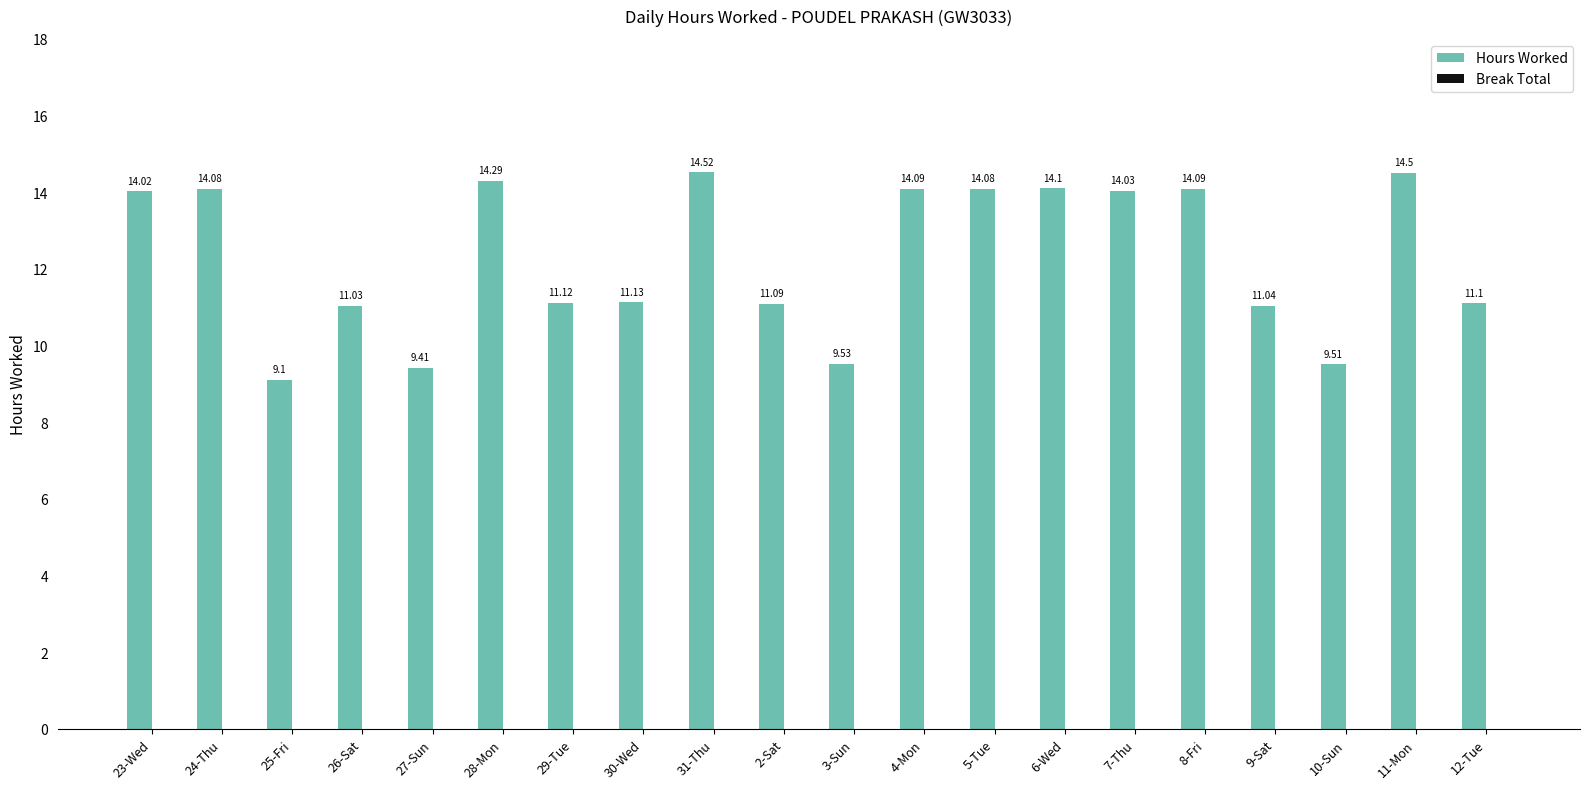

Which has a higher value, 24-Thu or 4-Mon?

4-Mon